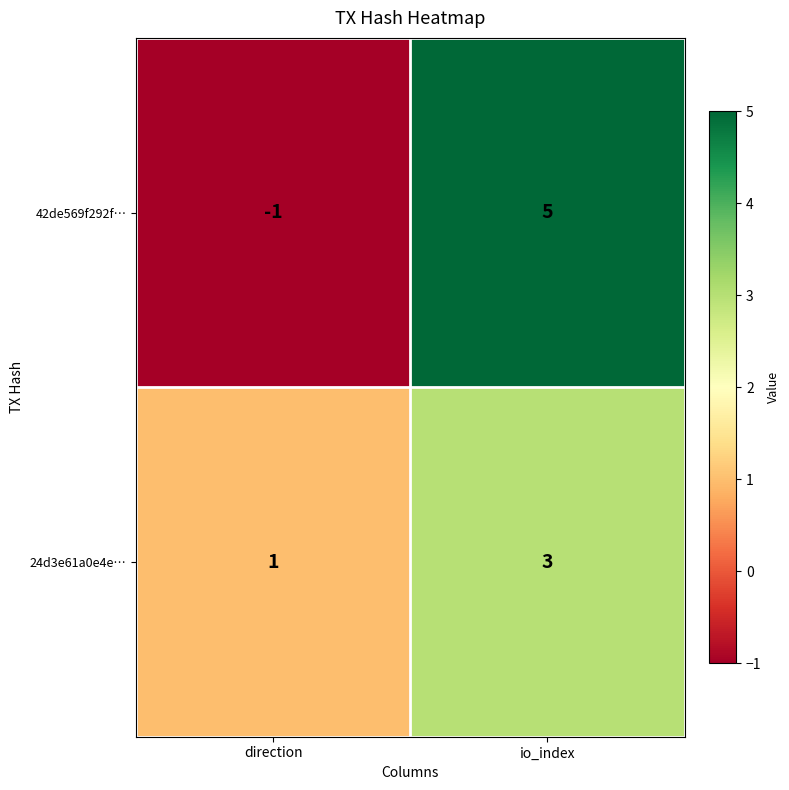

Reading left to right, extract all data points from this chart.

42de569f292f…: -1	5
24d3e61a0e4e…: 1	3